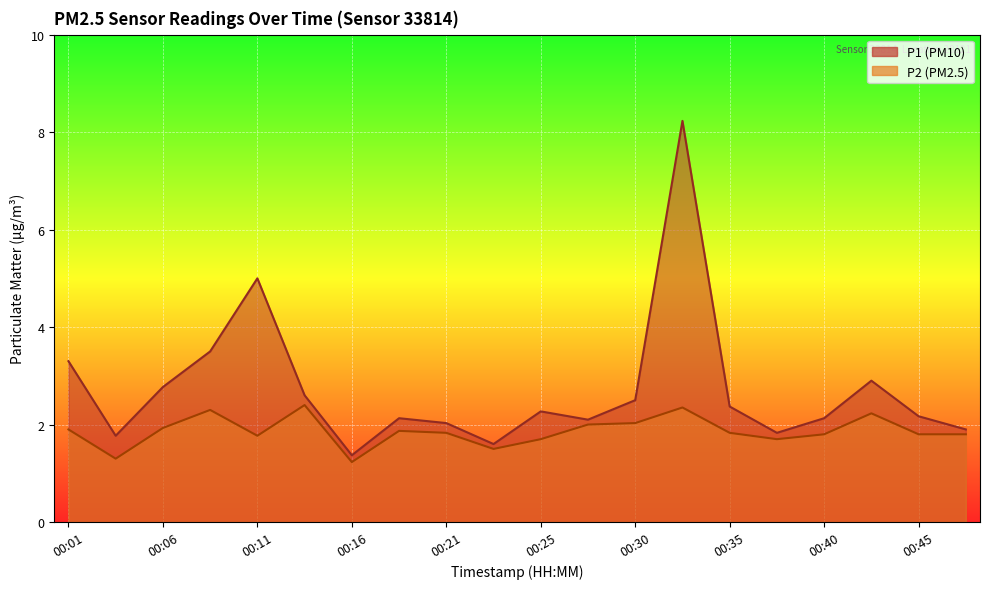

What is the difference between the maximum and minimum values in the P1 series?

6.9